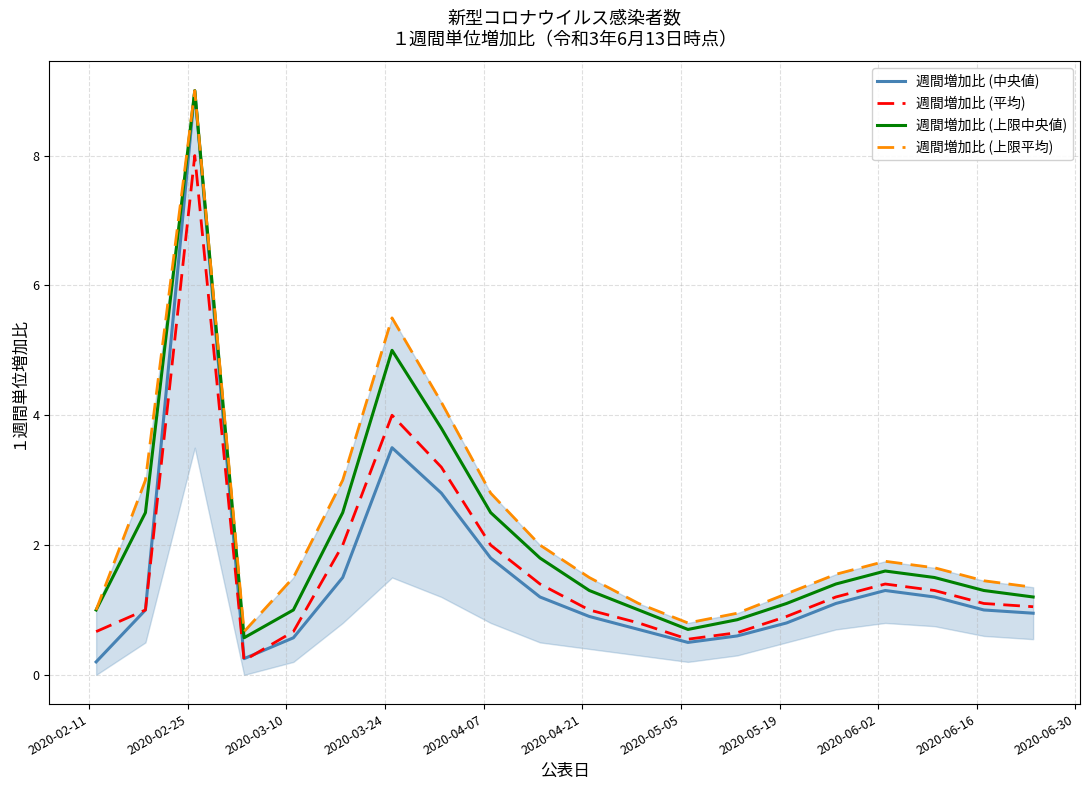

What is the maximum value for 週間増加比 (平均)?

8.0